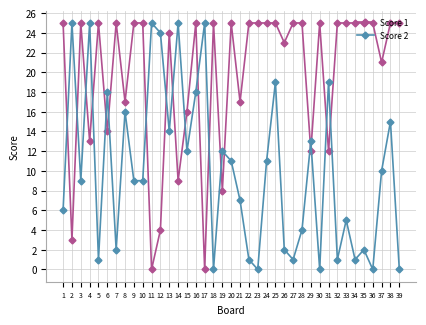

Reading right to left, what are all the values shown in this chart?

Score 1: 25	25	21	25	25	25	25	25	12	25	12	25	25	23	25	25	25	25	17	25	8	25	0	25	16	9	24	4	0	25	25	17	25	14	25	13	25	3	25
Score 2: 0	15	10	0	2	1	5	1	19	0	13	4	1	2	19	11	0	1	7	11	12	0	25	18	12	25	14	24	25	9	9	16	2	18	1	25	9	25	6